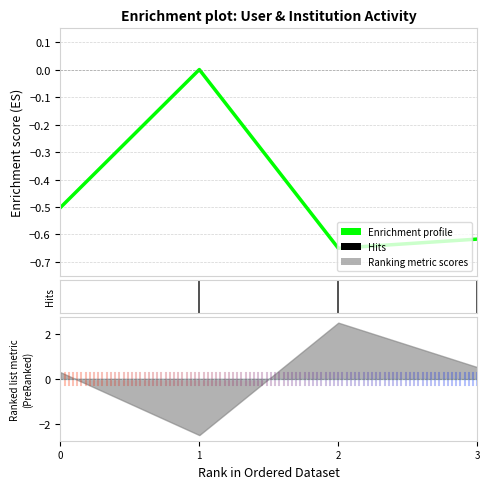

How many points are lower than both their immediate neighbors (excluding endpoints)?

1